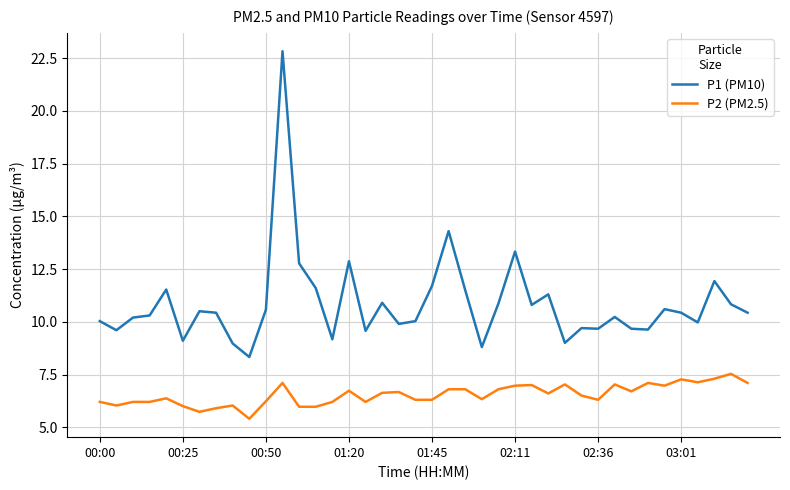

What is the highest value of the P2 (PM2.5) series?

7.5